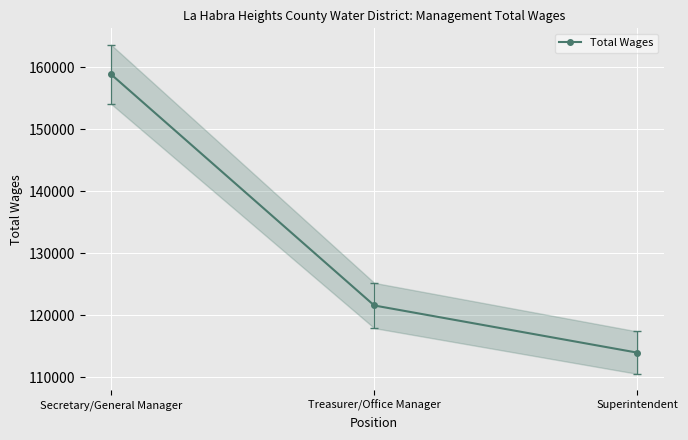

Which has a higher value, Secretary/General Manager or Treasurer/Office Manager?

Secretary/General Manager